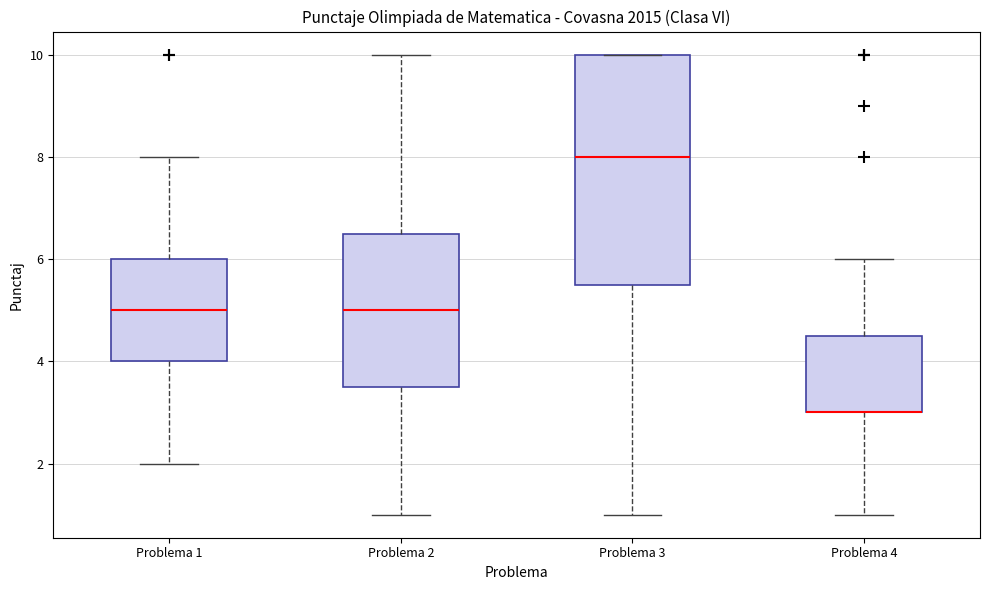

Which box is the tallest, from its lower edge to its upper edge?

Problema 3